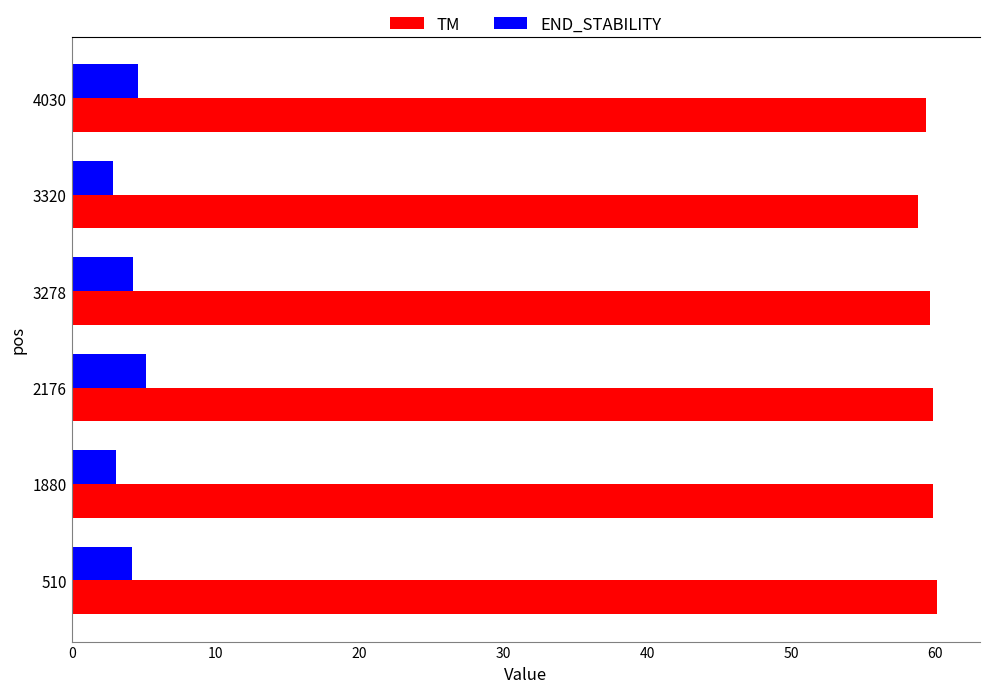

Which series has the largest total across all categories?

TM